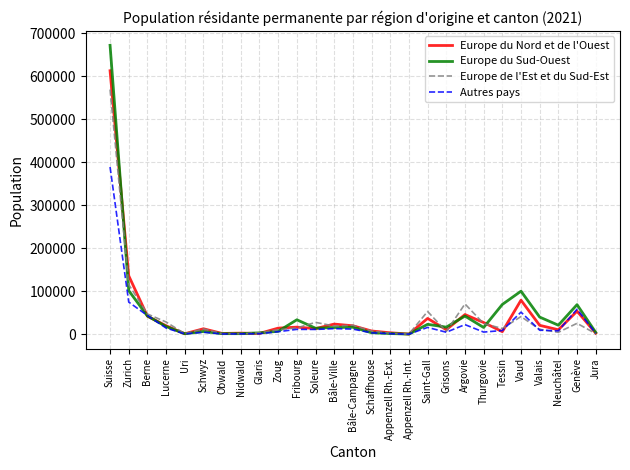

True or false: Europe du Sud-Ouest has a value of 101600 at Zurich.

True